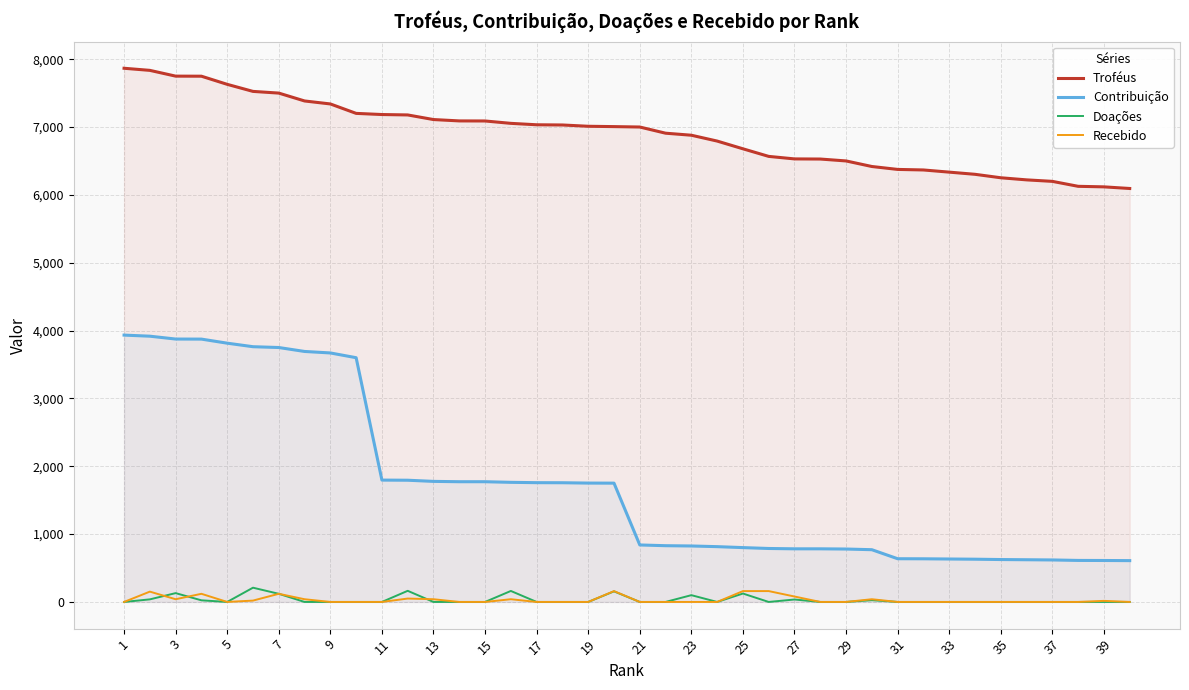

What is the approximate value of Contribuição at 21, to the nearest 10?

840